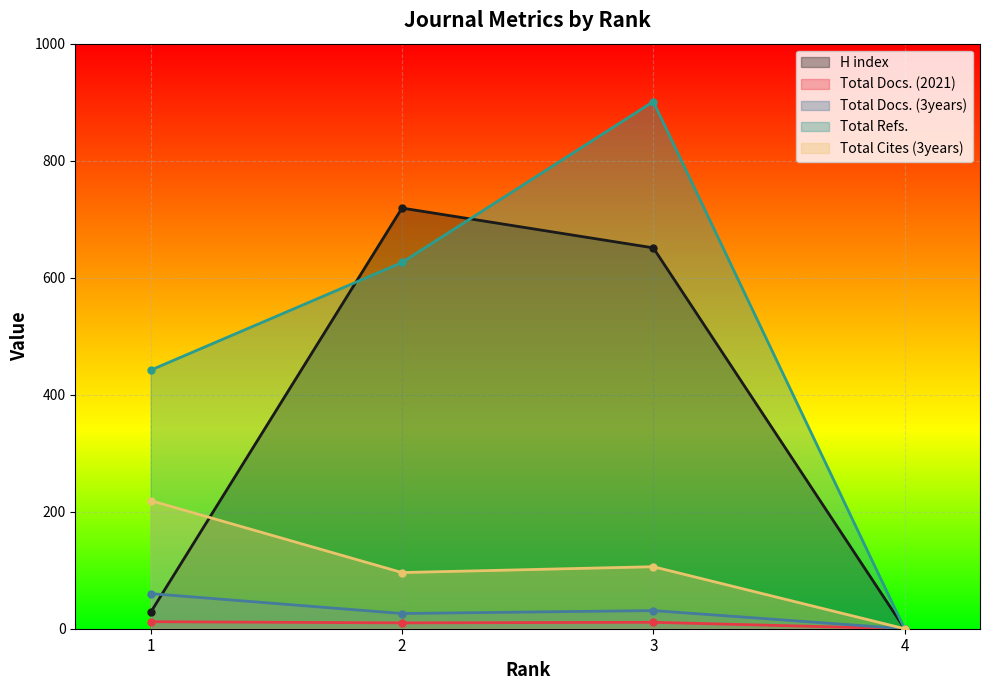

What are all the series names shown in the legend?

H index, Total Docs. (2021), Total Docs. (3years), Total Refs., Total Cites (3years)